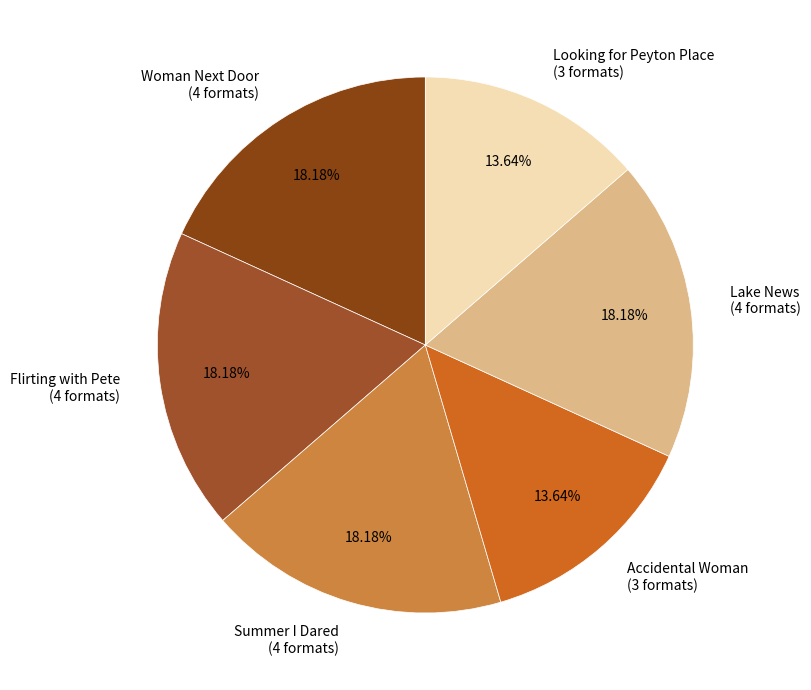

Between Accidental Woman (3 formats) and Lake News (4 formats), which is larger?

Lake News (4 formats)